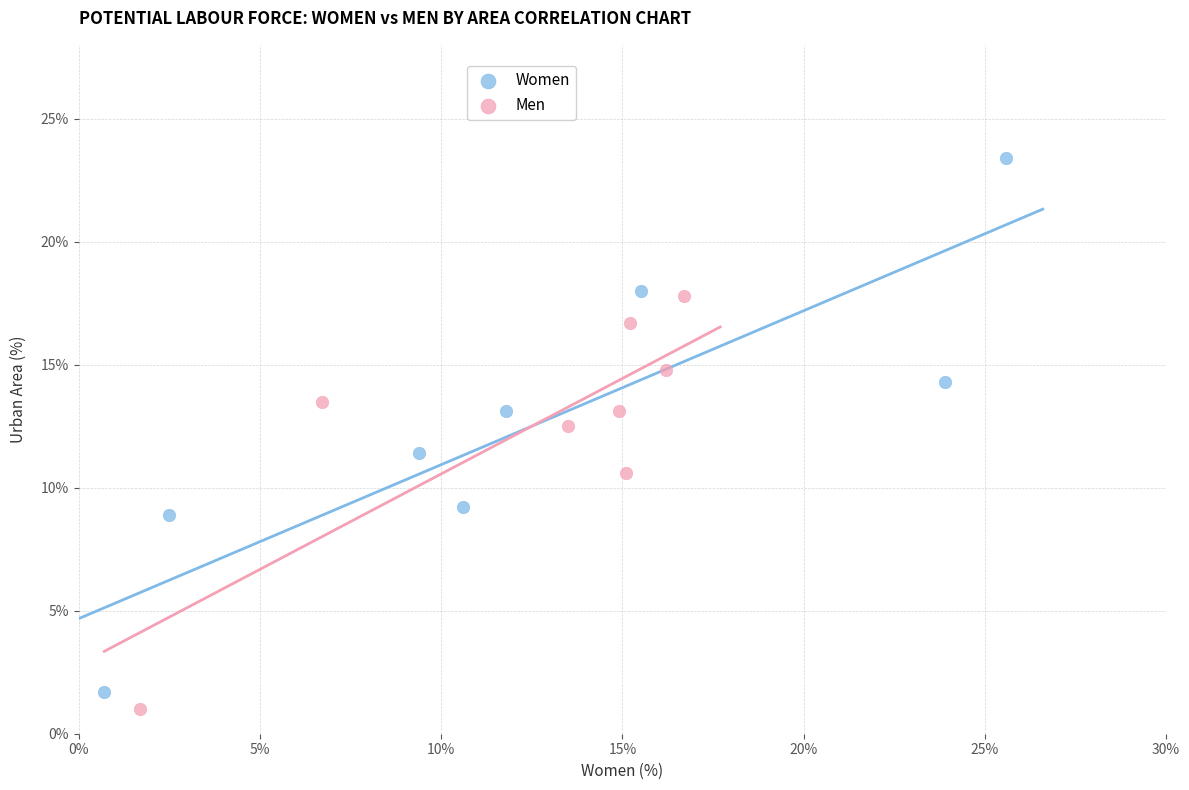

What are all the series names shown in the legend?

Women, Men